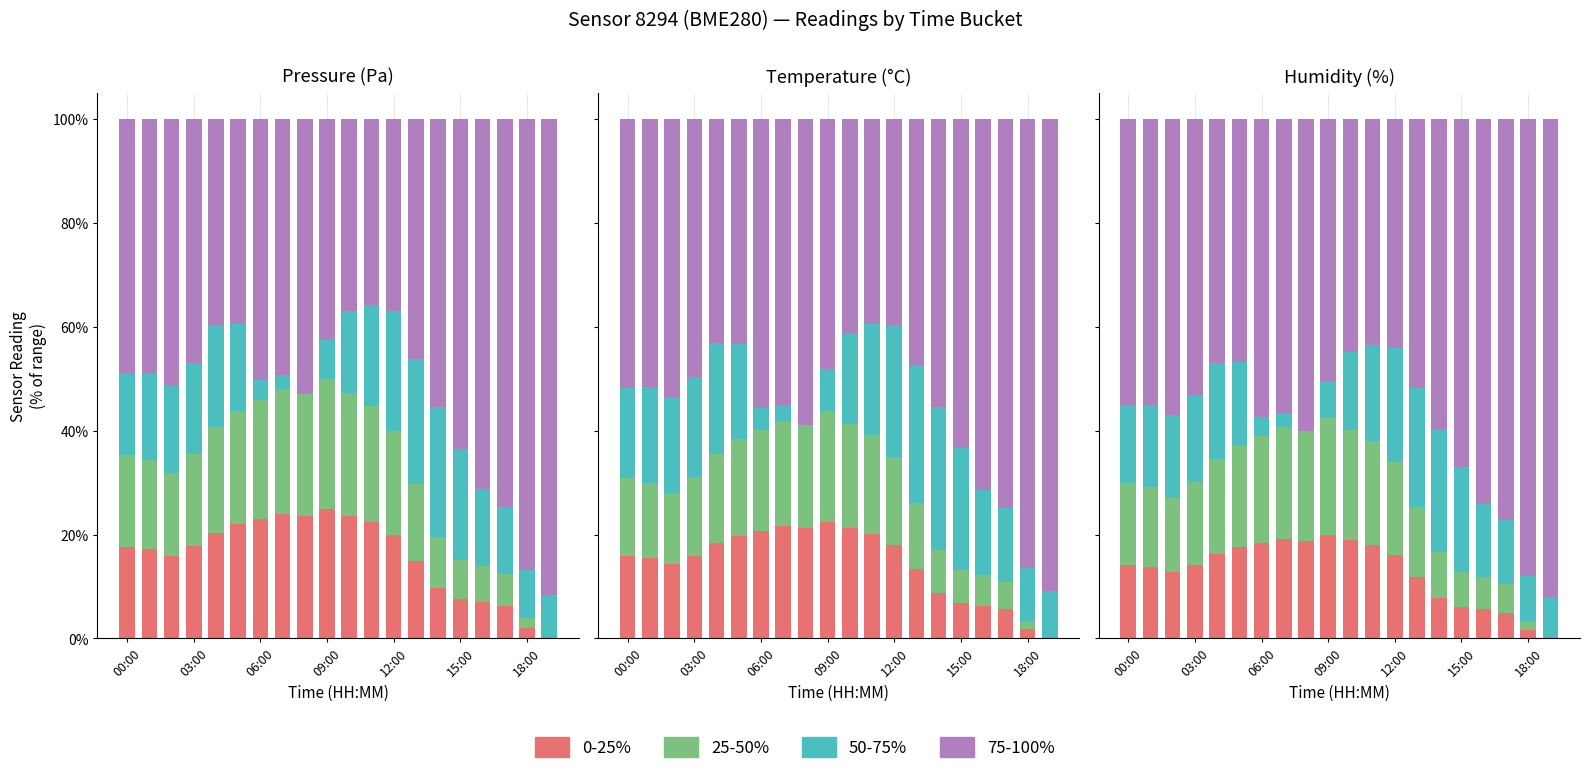

Reading left to right, extract all data points from this chart.

0-25%: 17.6	17.1	16.0	17.7	20.3	21.9	23.0	24.0	23.5	25.0	23.6	22.4	20.0	14.9	9.8	7.6	7.0	6.2	1.9	0.0
25-50%: 17.6	17.1	16.0	17.7	20.3	21.9	23.0	24.0	23.5	25.0	23.6	22.4	20.0	14.9	9.8	7.6	7.0	6.2	1.9	0.0
50-75%: 15.7	16.7	16.7	17.6	19.4	16.7	3.7	2.8	0.0	7.4	15.7	19.4	23.1	24.1	25.0	21.3	14.8	13.0	9.3	8.3
75-100%: 49.0	49.0	51.4	47.0	39.9	39.4	50.3	49.3	53.0	42.6	37.0	35.7	36.9	46.1	55.4	63.6	71.3	74.6	86.8	91.7